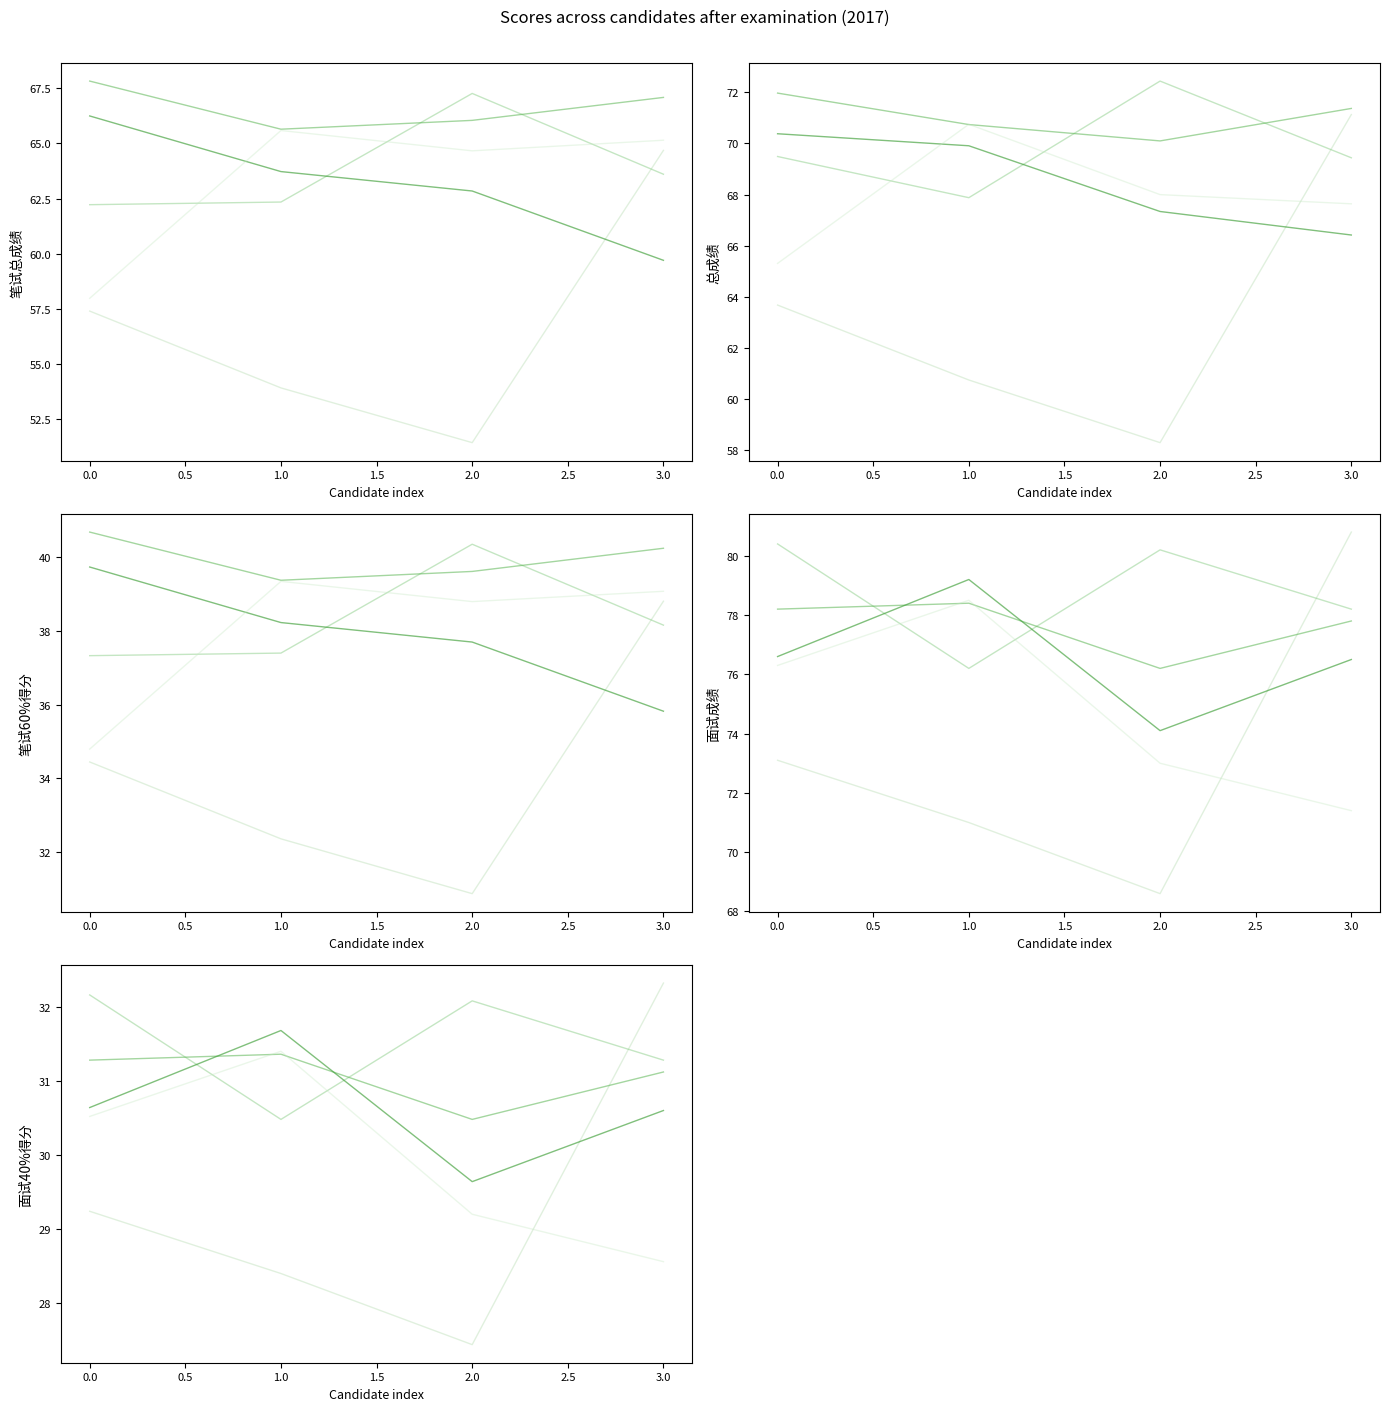

True or false: 总成绩 has more than 1 points higher than both neighbors.

True